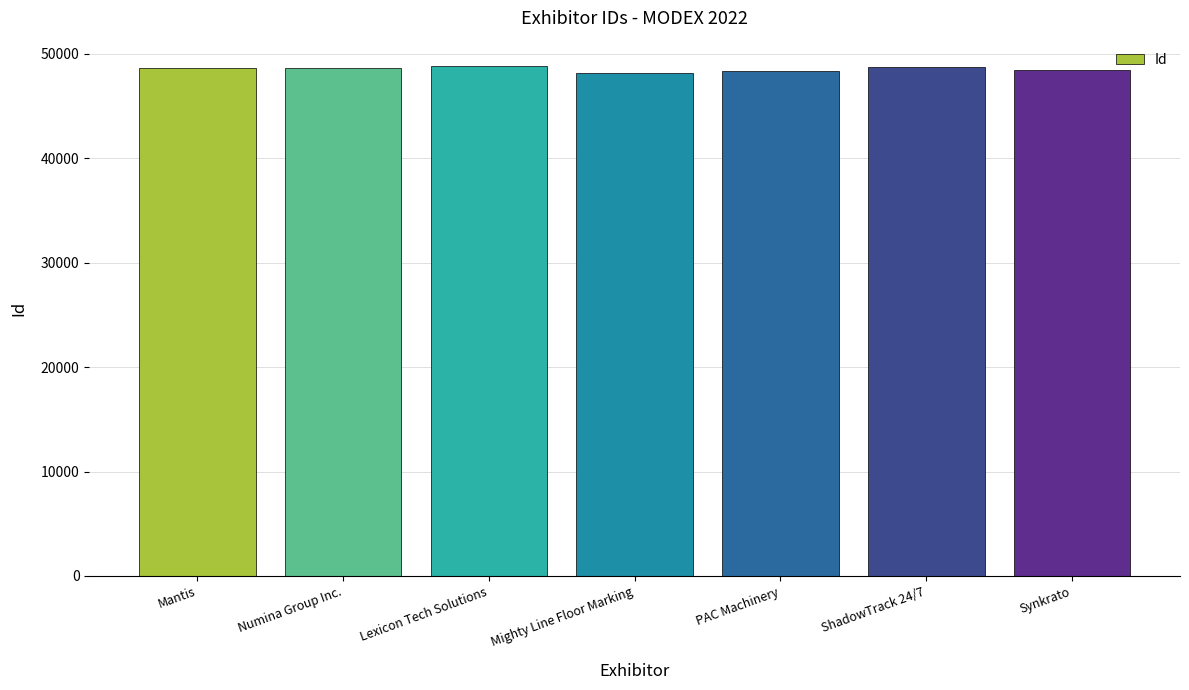

Are the bars grouped side by side (vs. stacked)?

No